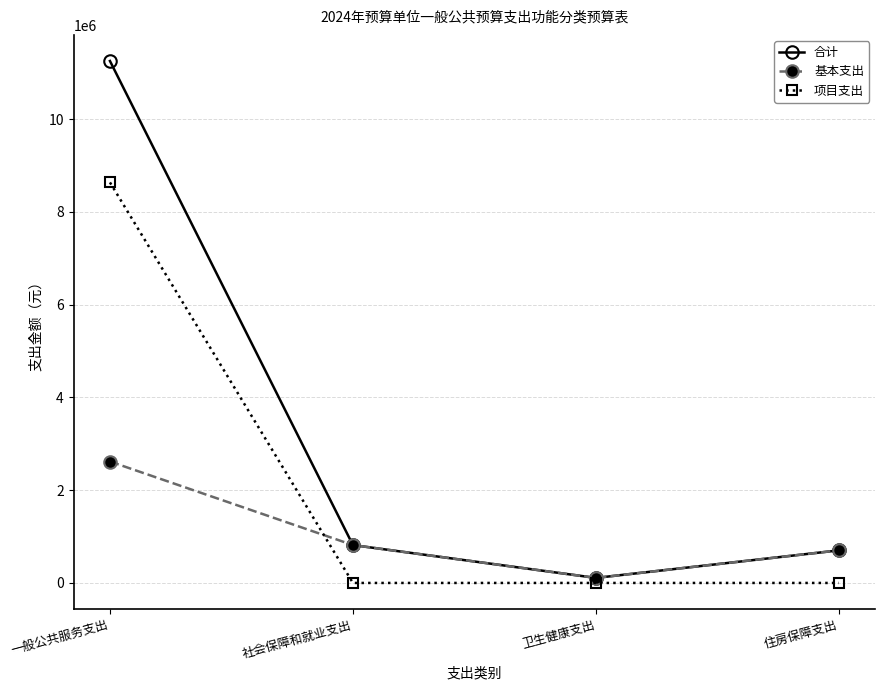

What is the difference between the second highest and minimum values in the 基本支出 series?

708410.2